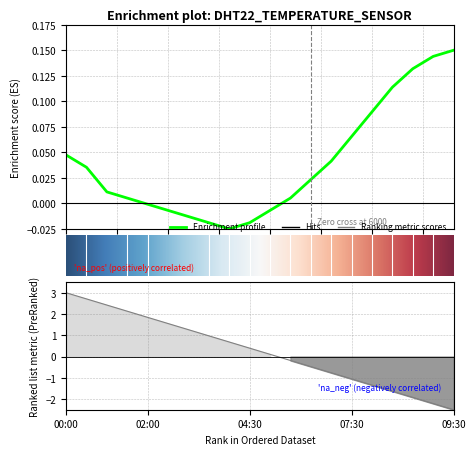

At which category does the chart reach its peak across all series?

09:30